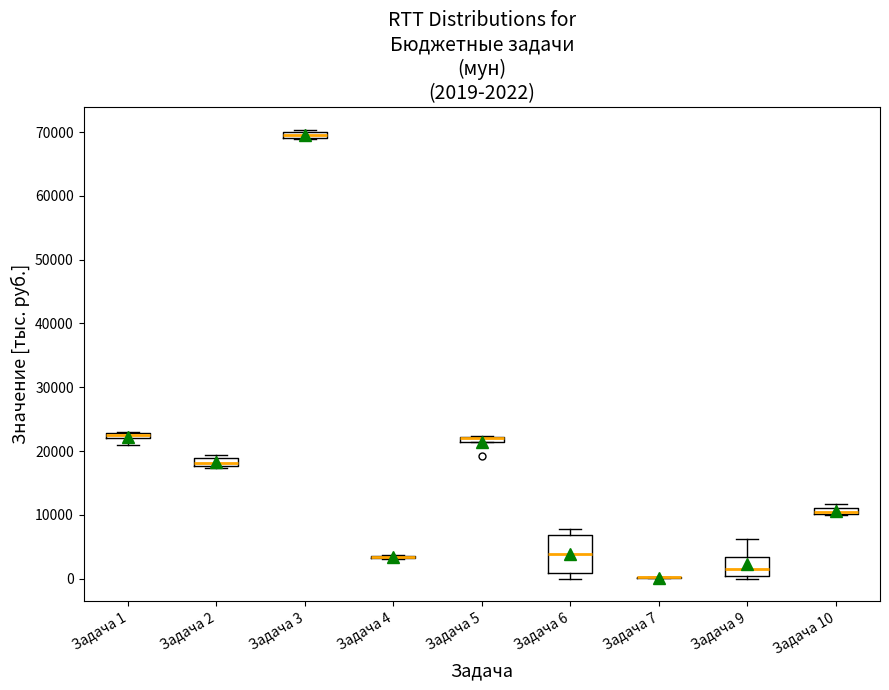

Which box is the tallest, from its lower edge to its upper edge?

Задача 6